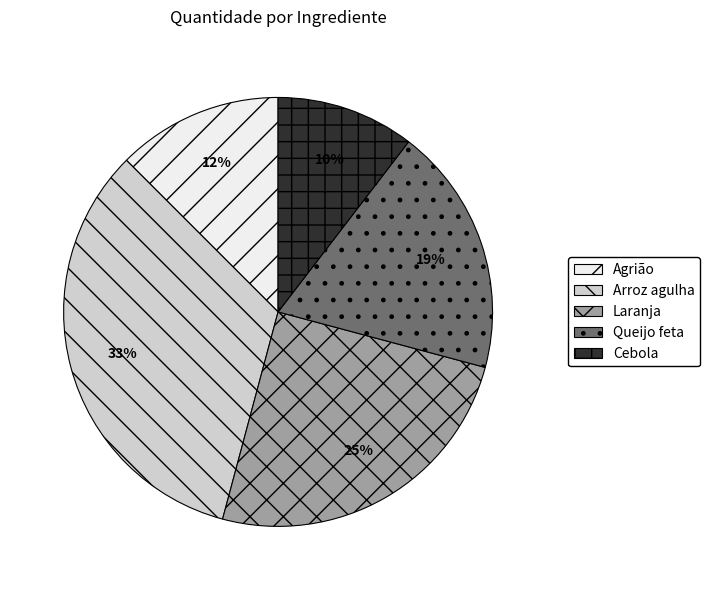

The Arroz agulha slice represents 33% of the pie. True or false?

True